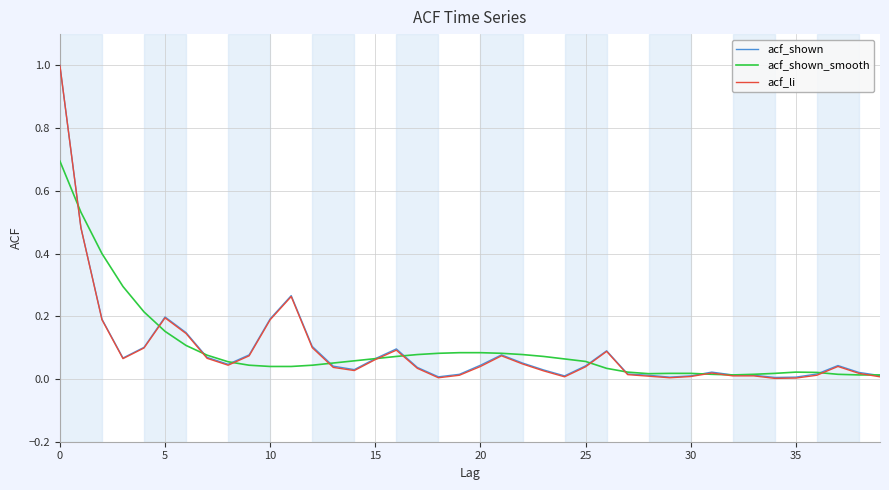

What is the highest value of the acf_shown series?

1.0